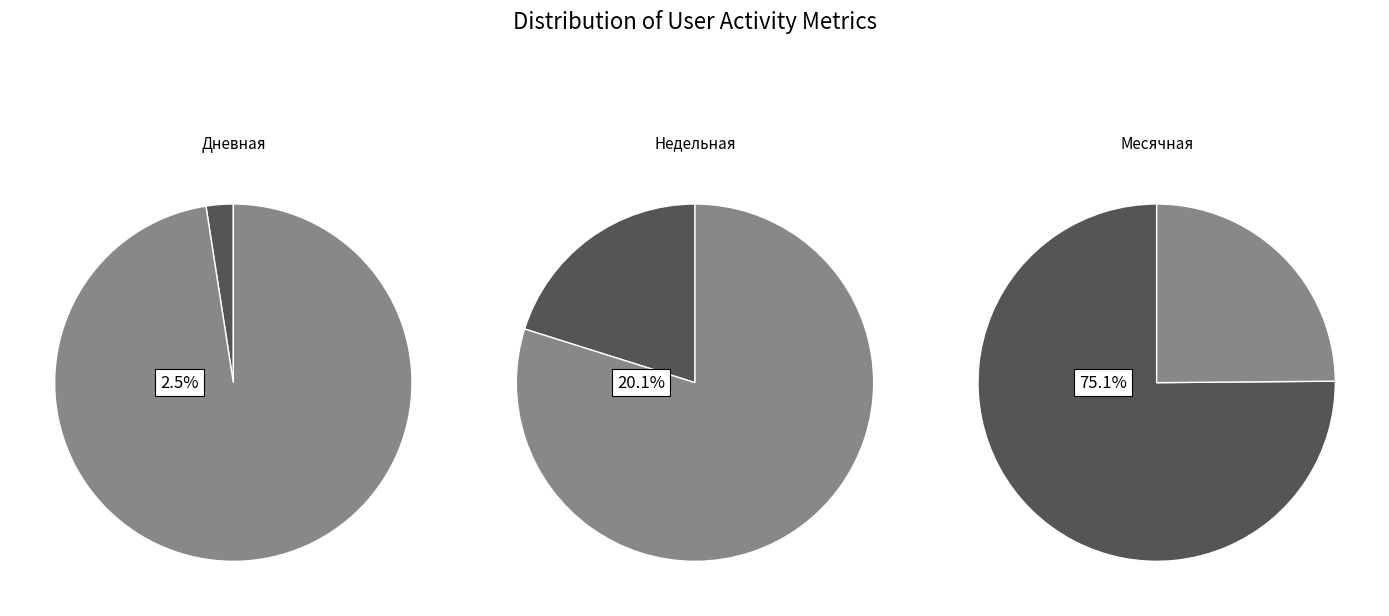

Which category has the smallest portion of the pie?

Дневная